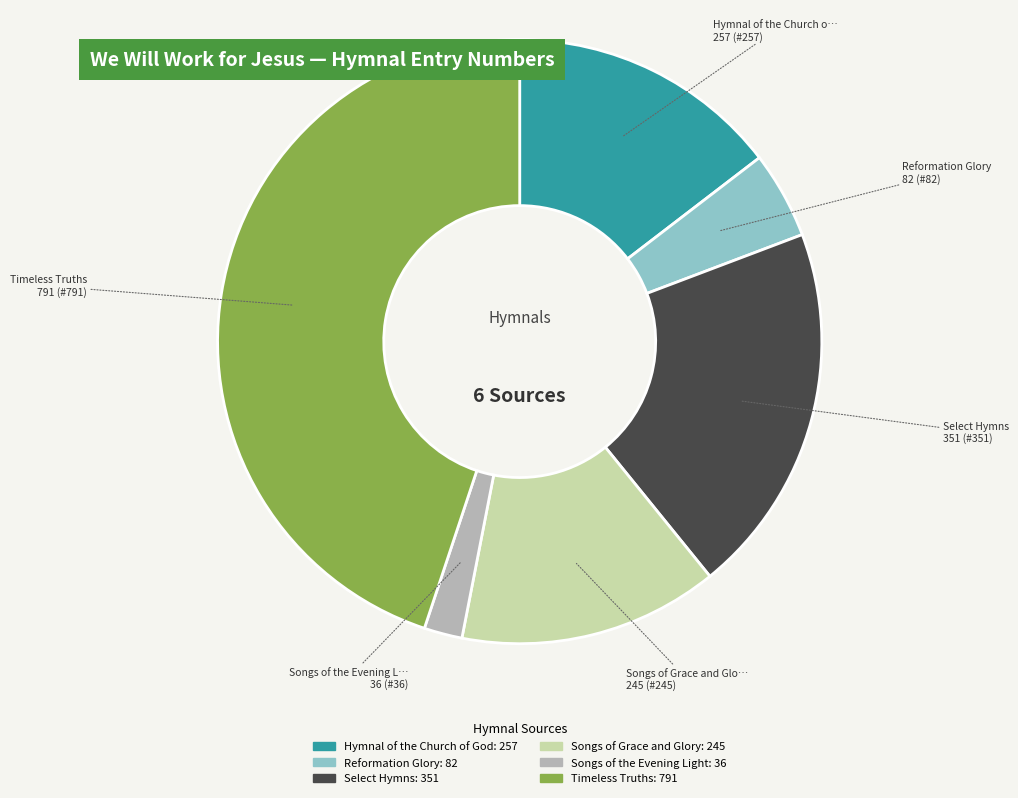

What is the smallest slice in the pie chart?

Songs of the Evening Light